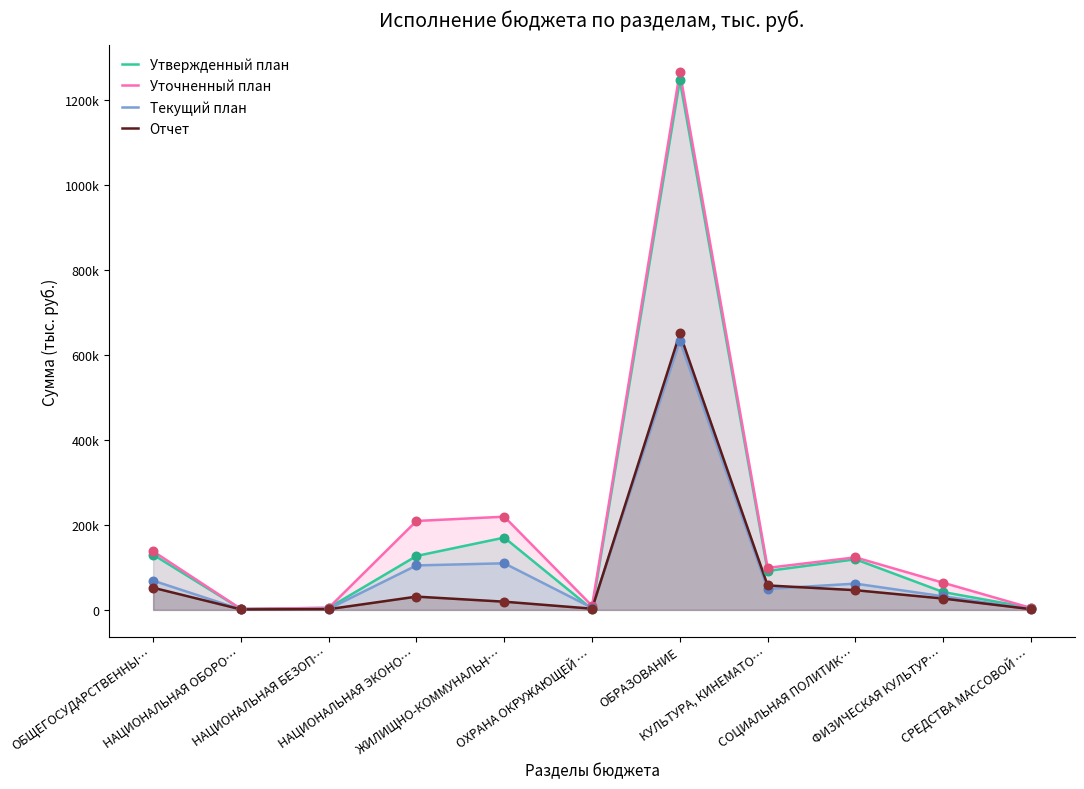

Which series reaches the maximum Y coordinate?

Уточненный план